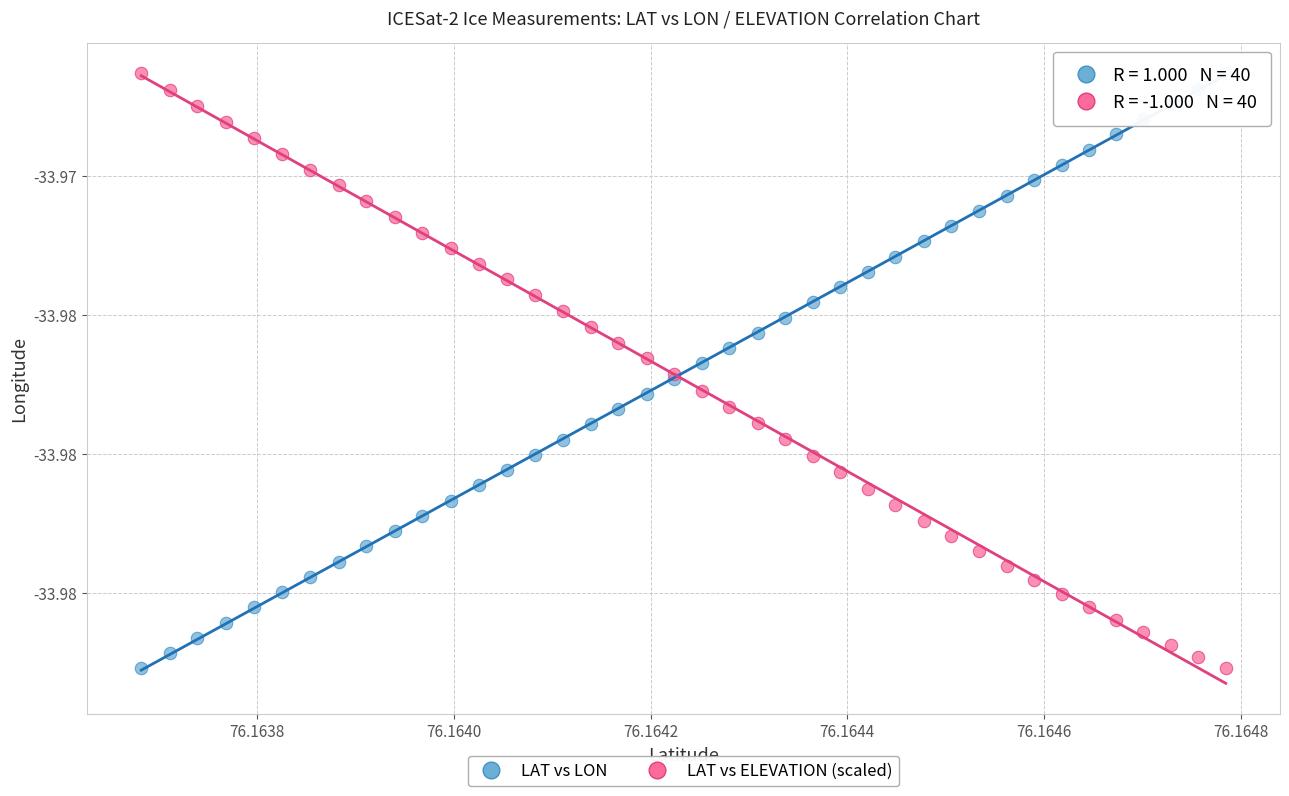

What are all the series names shown in the legend?

LAT vs LON, LAT vs ELEVATION (scaled)